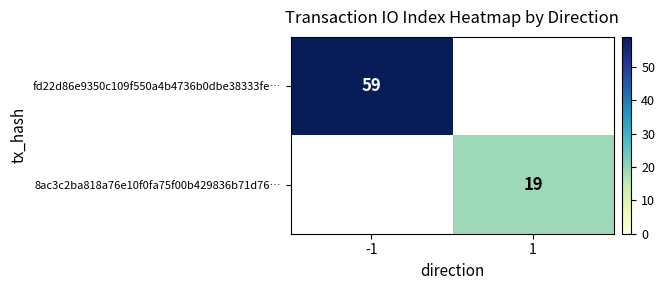

List the labels in order of 8ac3c2ba818a76e10f0fa75f00b429836b71d76… value, largest first.

-1, 1